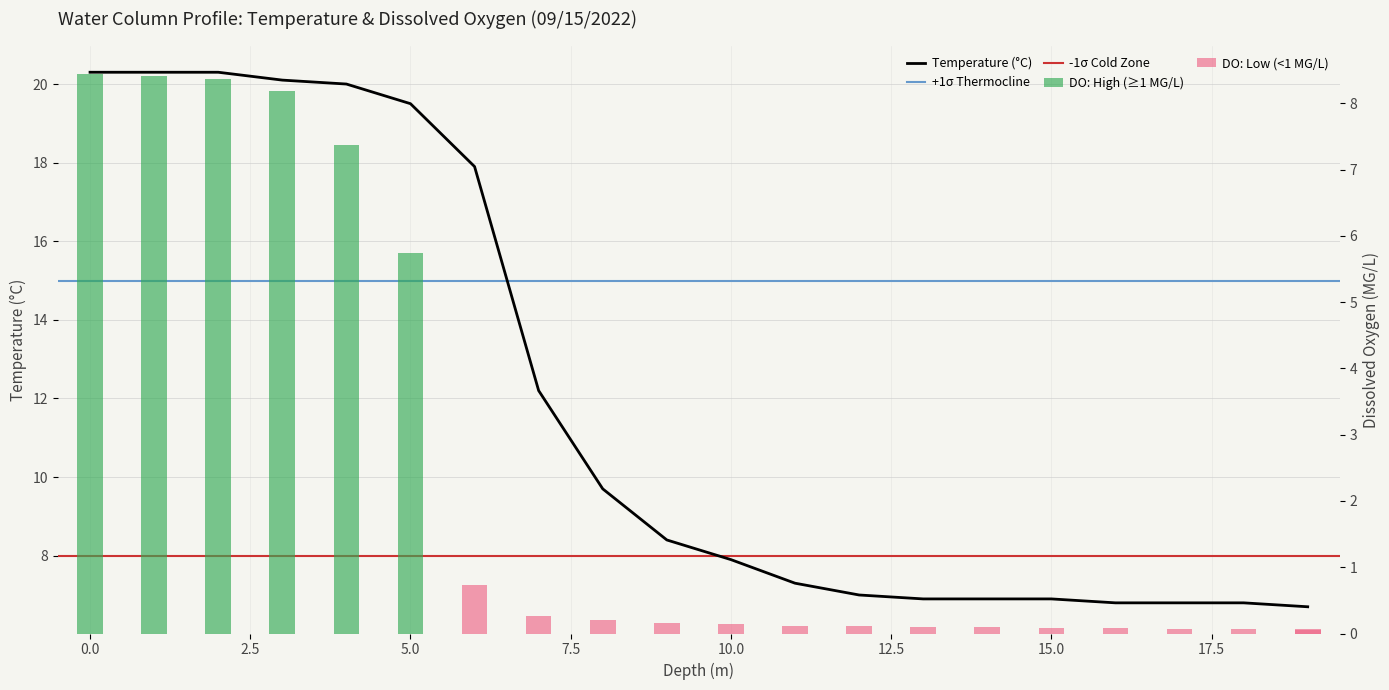

What is the minimum value for Temperature?

6.7